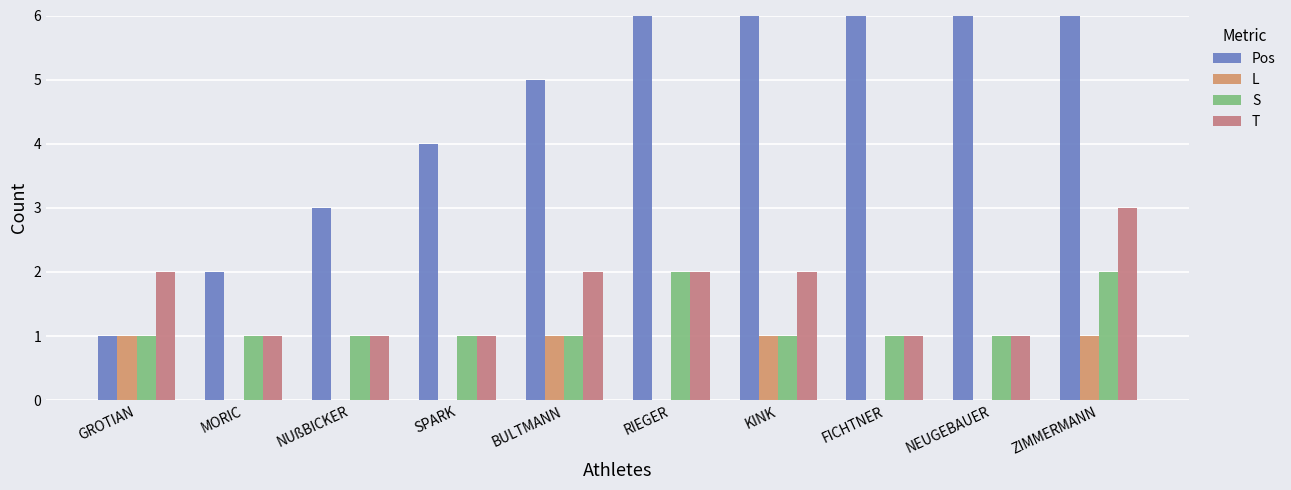

Is the value of L at FICHTNER greater than the value of Pos at GROTIAN?

No